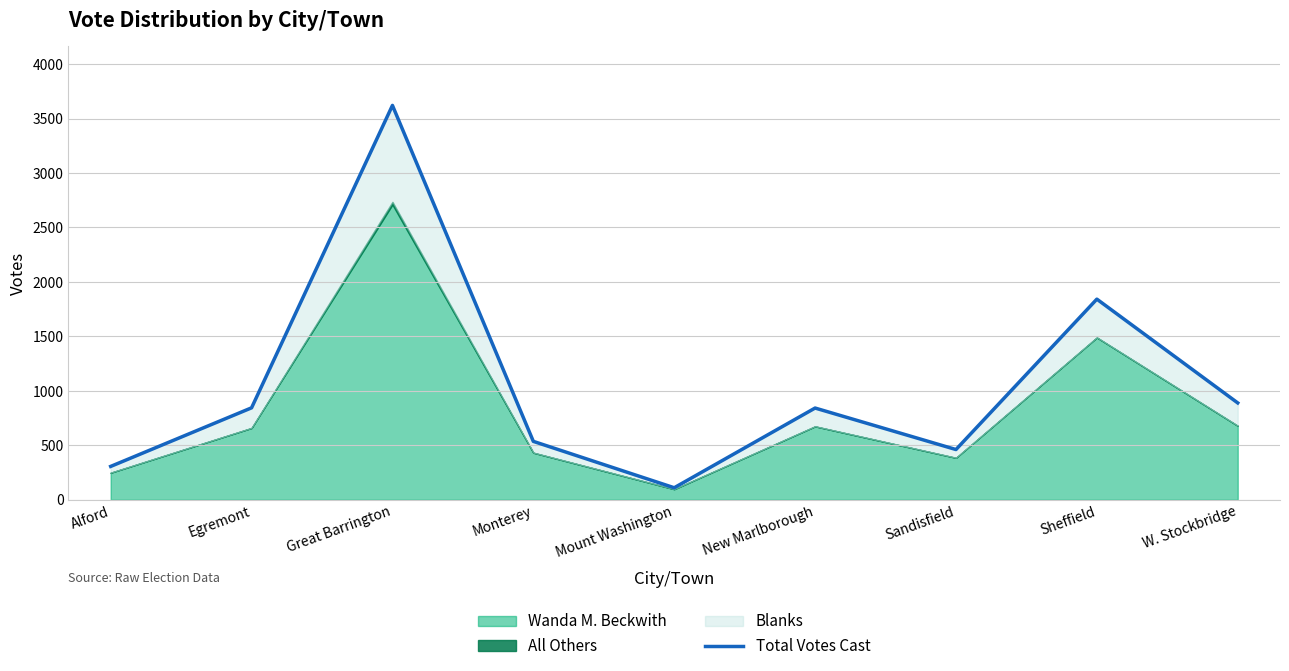

Reading left to right, list all the values displayed in this chart.

Alford=306	Egremont=844	Great Barrington=3621	Monterey=536	Mount Washington=110	New Marlborough=842	Sandisfield=461	Sheffield=1842	W. Stockbridge=889